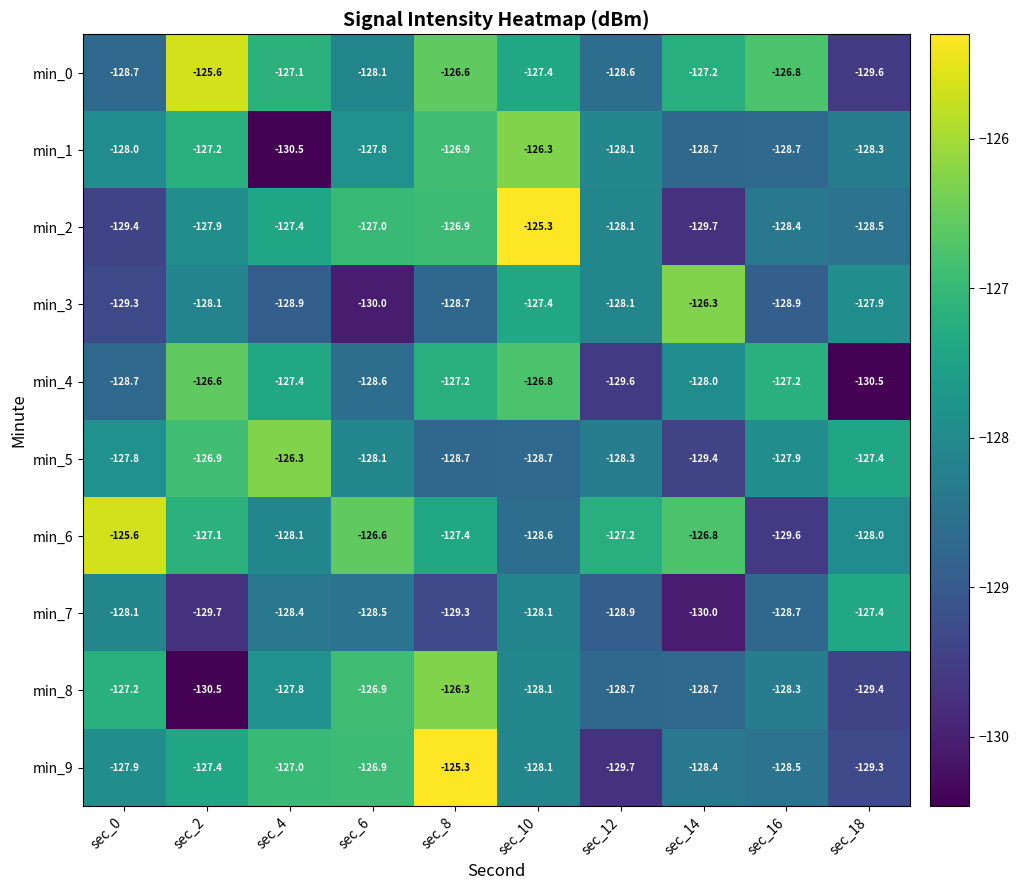

Which series has the largest total across all categories?

min_6